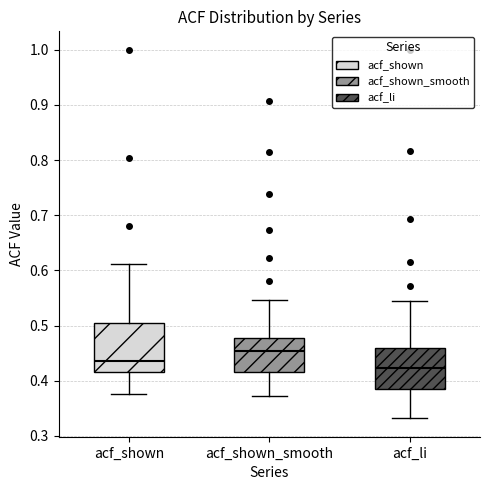

Comparing the boxes themselves (not the whiskers), which one is the tallest?

acf_shown